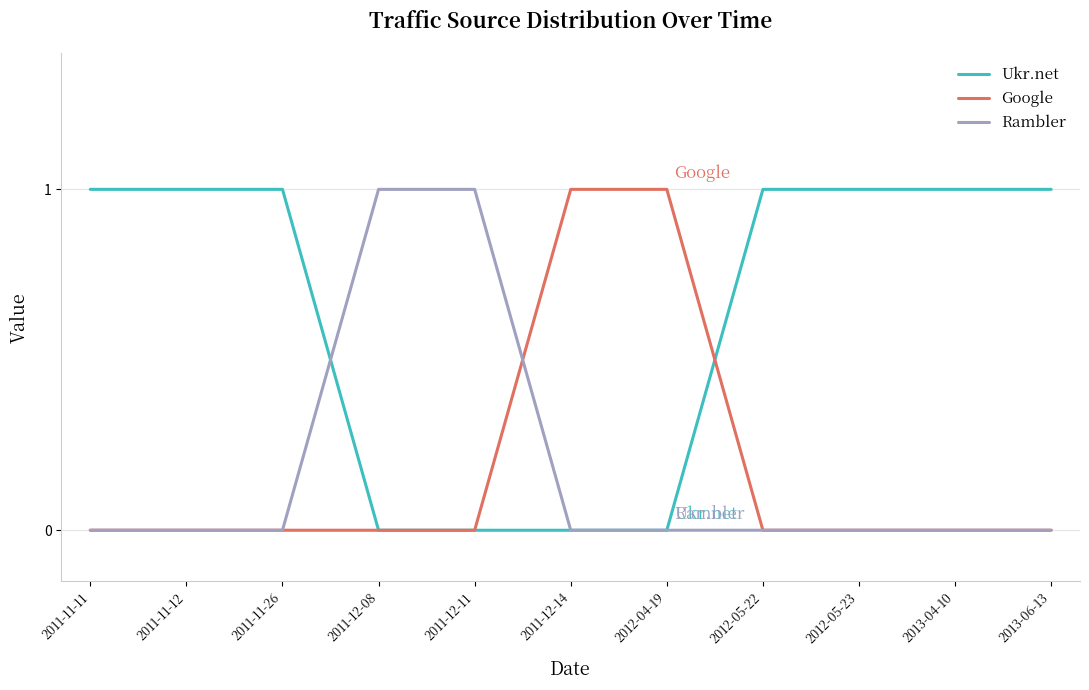

Reading right to left, what are all the values shown in this chart?

Ukr.net: 1	1	1	1	0	0	0	0	1	1	1
Google: 0	0	0	0	1	1	0	0	0	0	0
Rambler: 0	0	0	0	0	0	1	1	0	0	0